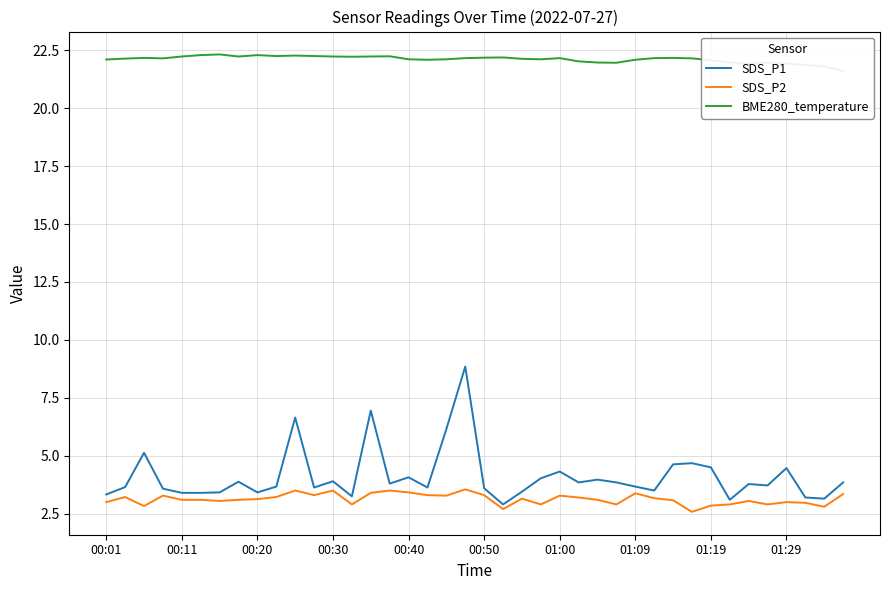

What is the approximate value of BME280_temperature at 33?

22.0